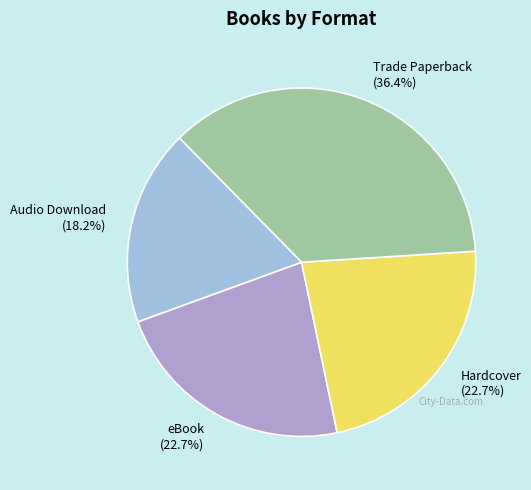

Does Hardcover account for over 50% of the chart?

No